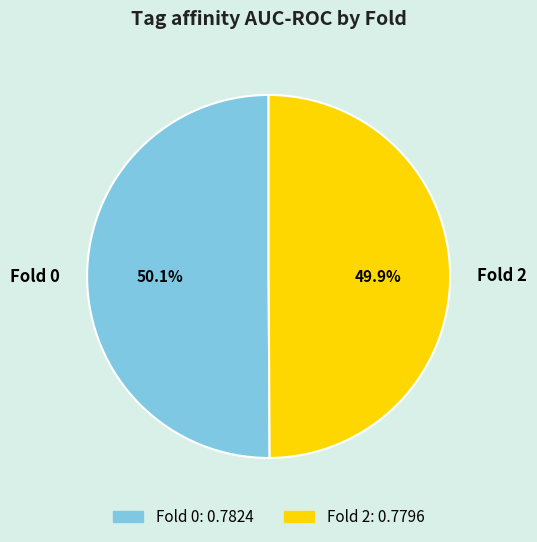

How much of the chart is everything except Fold 2?

50.1%